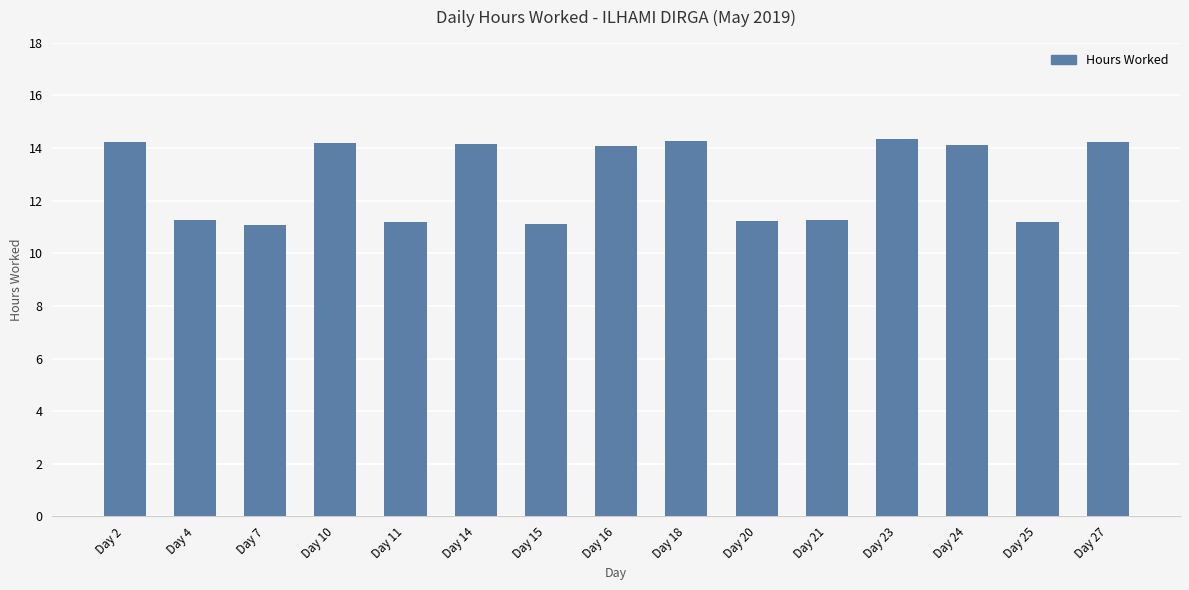

What is the minimum value shown in the chart?

11.1